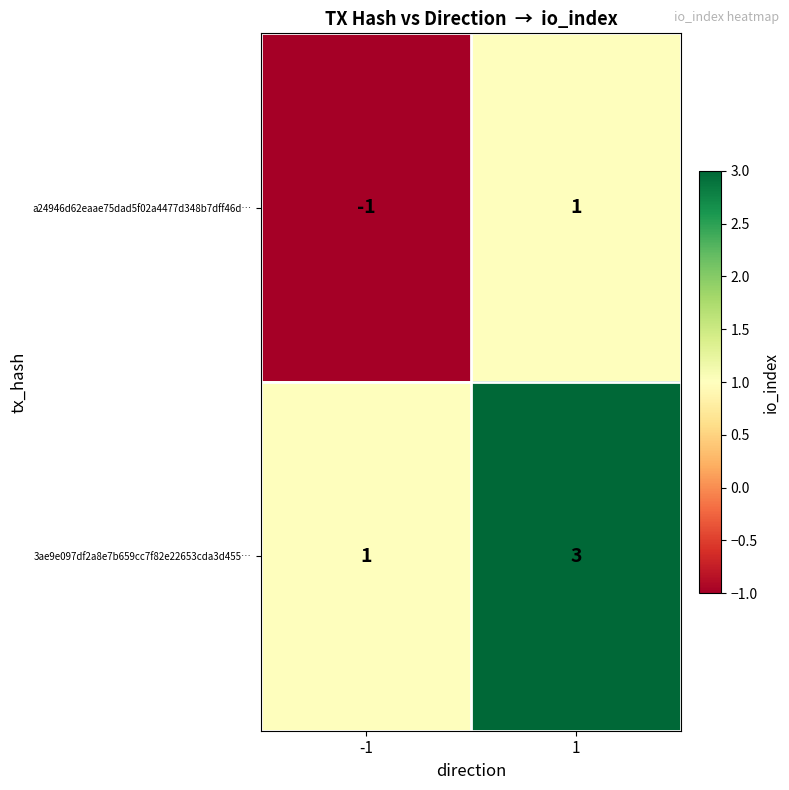

Reading left to right, list all the values displayed in this chart.

a24946d62eaae75dad5f02a4477d348b7dff46d…: -1=-1	1=1
3ae9e097df2a8e7b659cc7f82e22653cda3d455…: -1=1	1=3